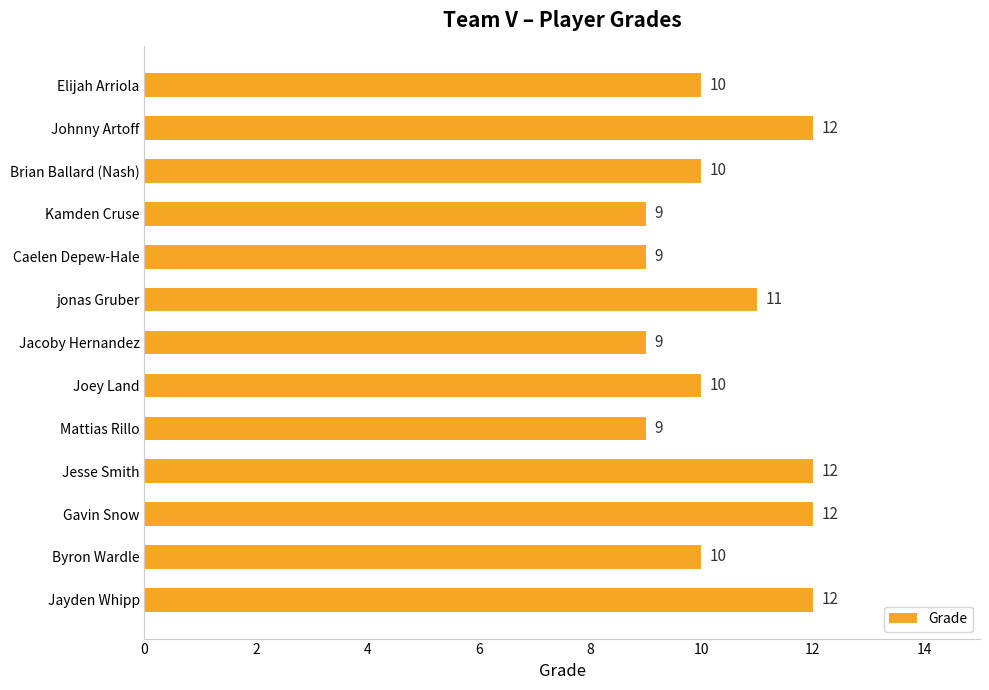

What is the difference between the maximum and minimum values?

3